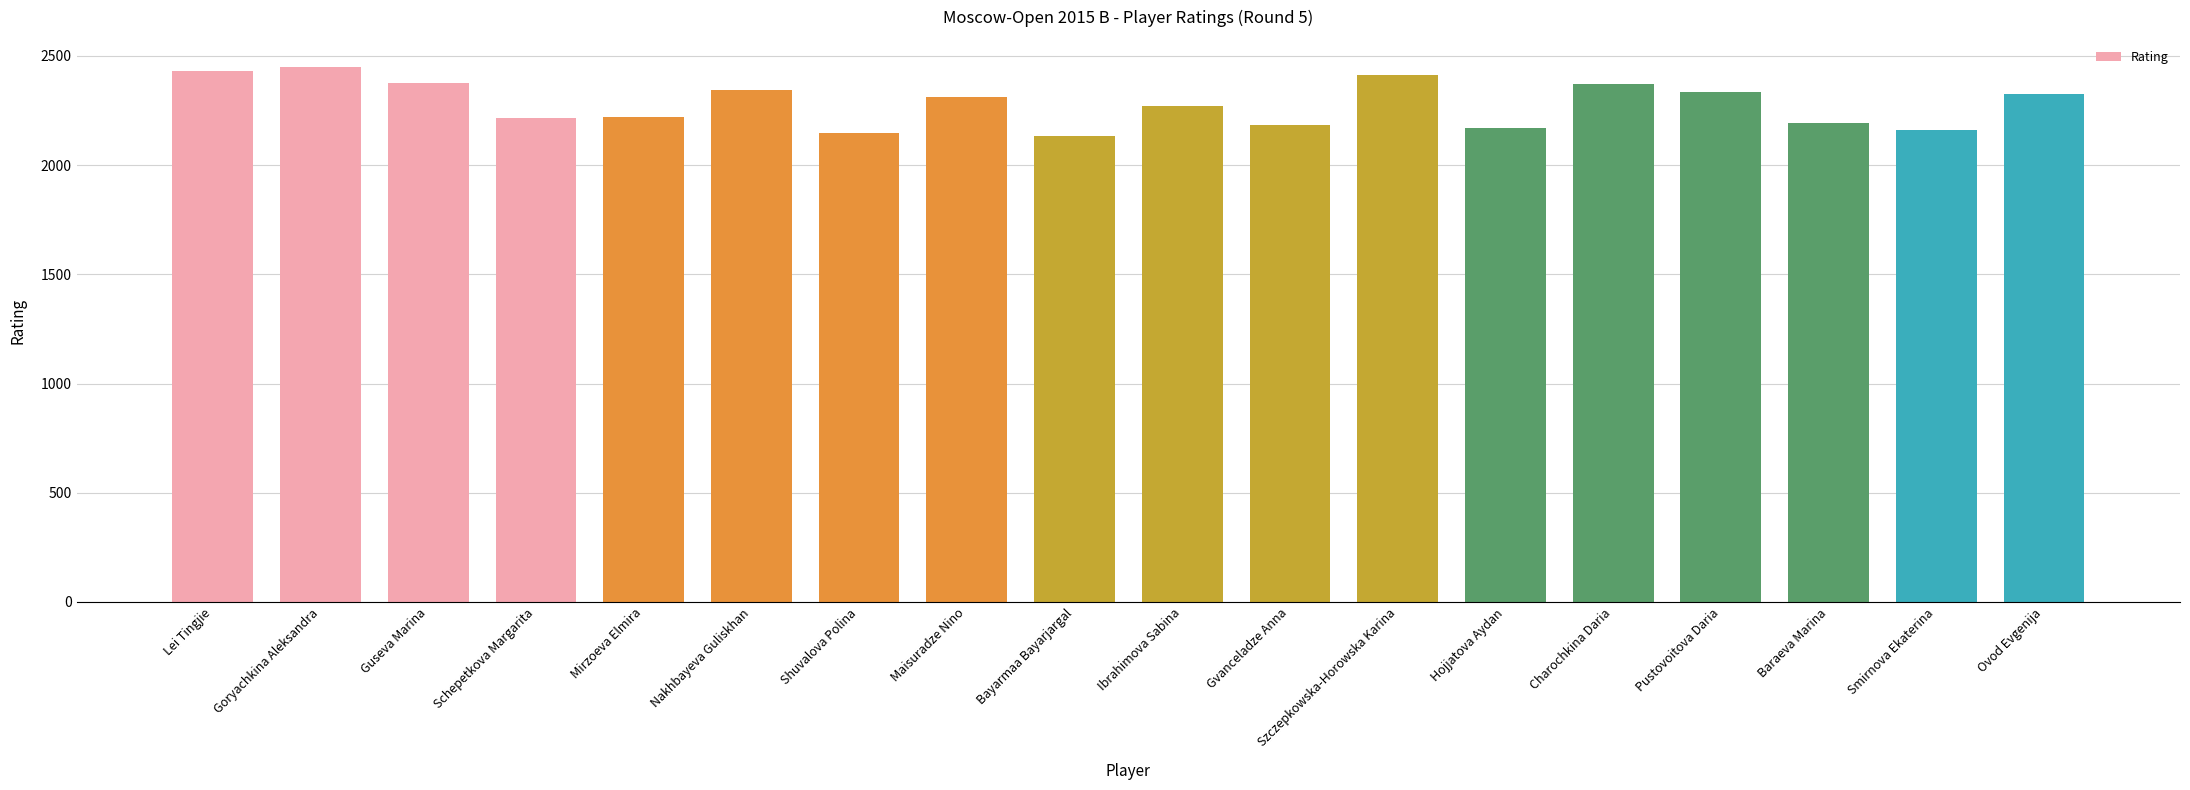

What is the approximate value at Ibrahimova Sabina?

2273